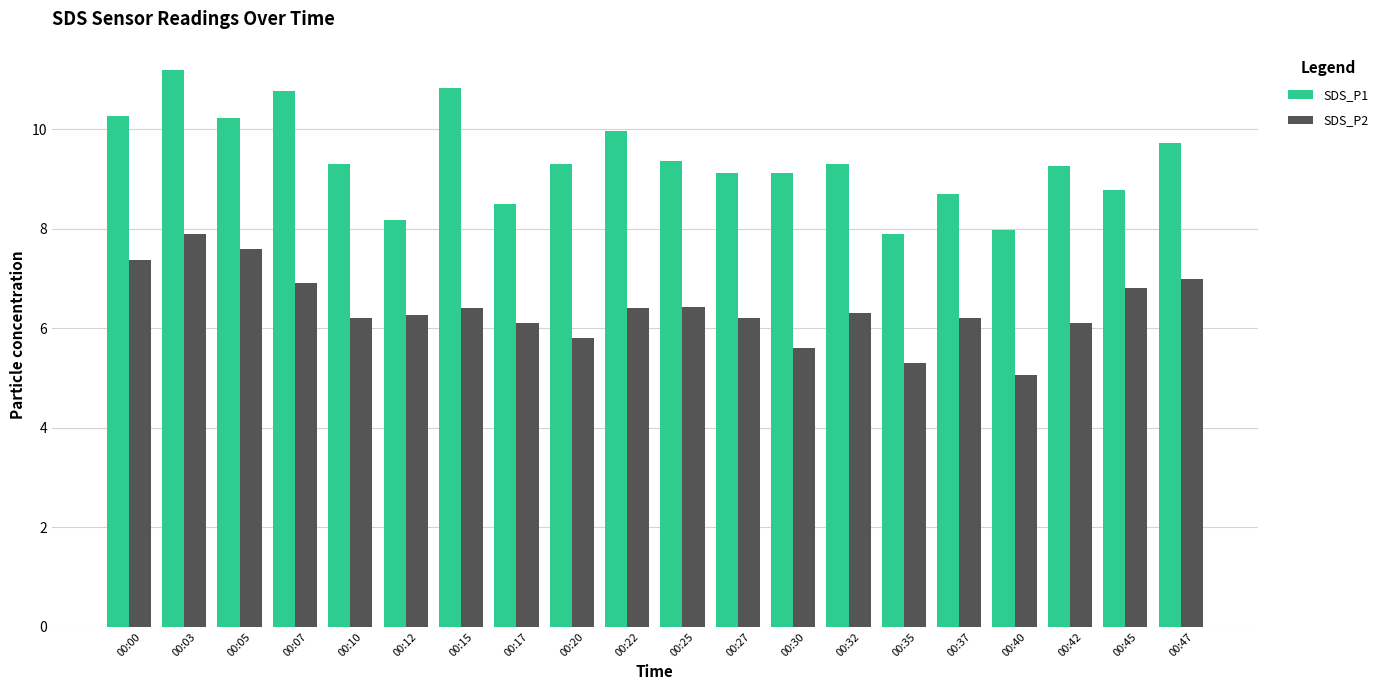

What is the total value across all series at 00:07?

17.7